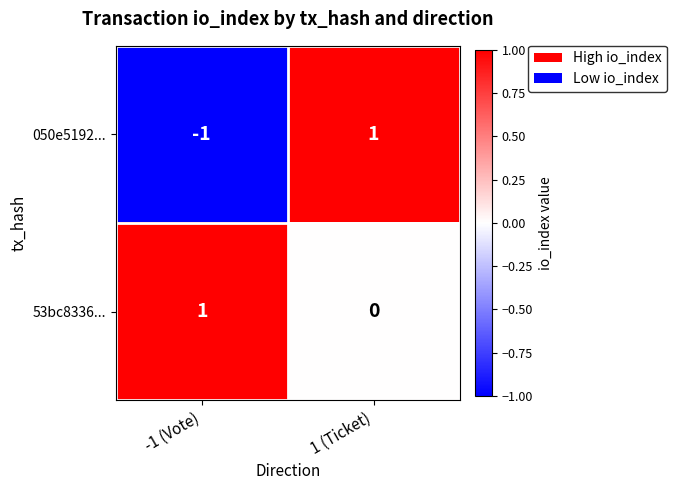

Reading left to right, list all the values displayed in this chart.

050e5192...: -1 (Vote)=-1	1 (Ticket)=1
53bc8336...: -1 (Vote)=1	1 (Ticket)=0